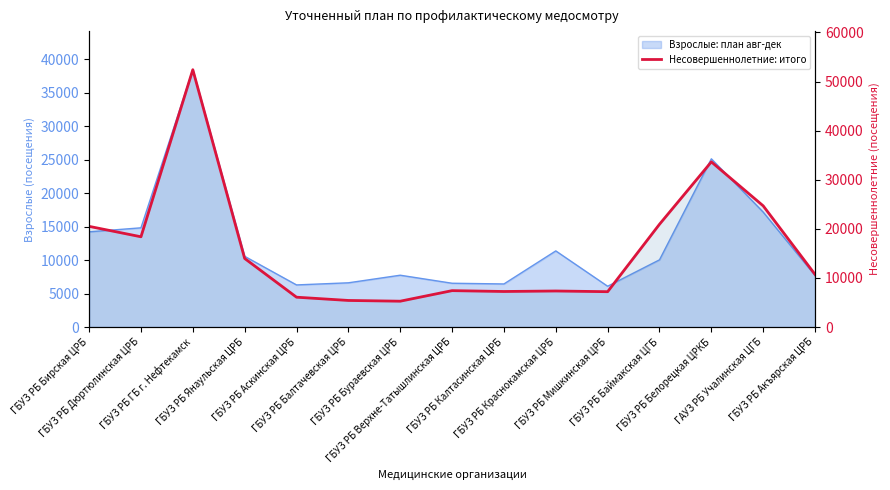

How many categories are shown in the chart?

15